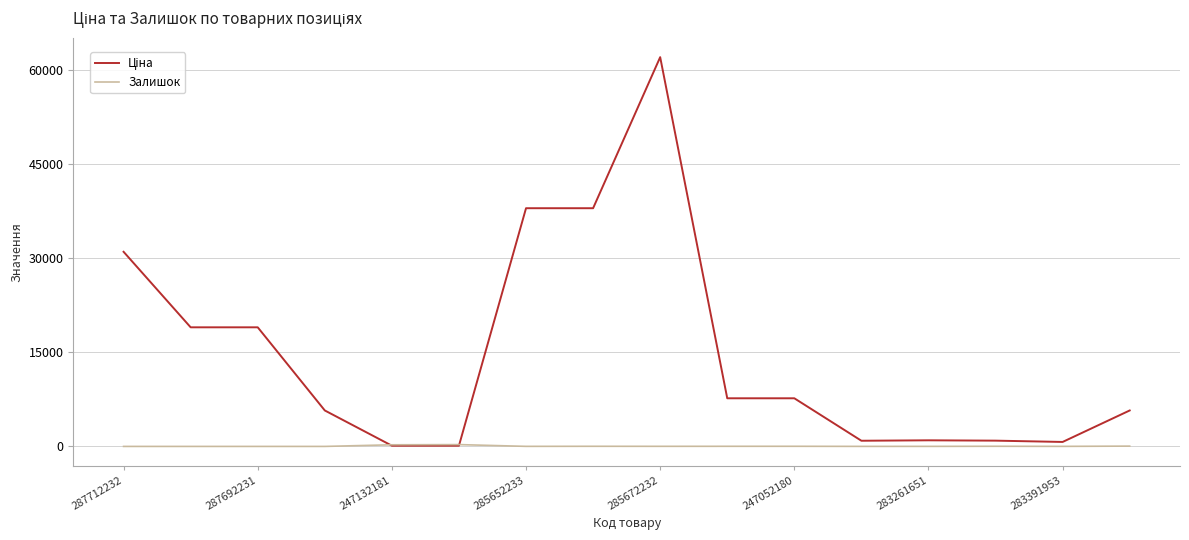

What is the maximum value shown in the chart?

62116.9